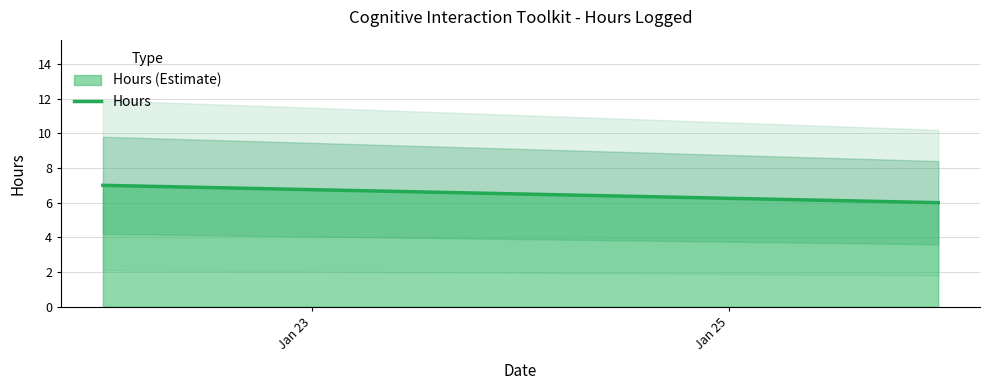

How many categories are shown in the chart?

2